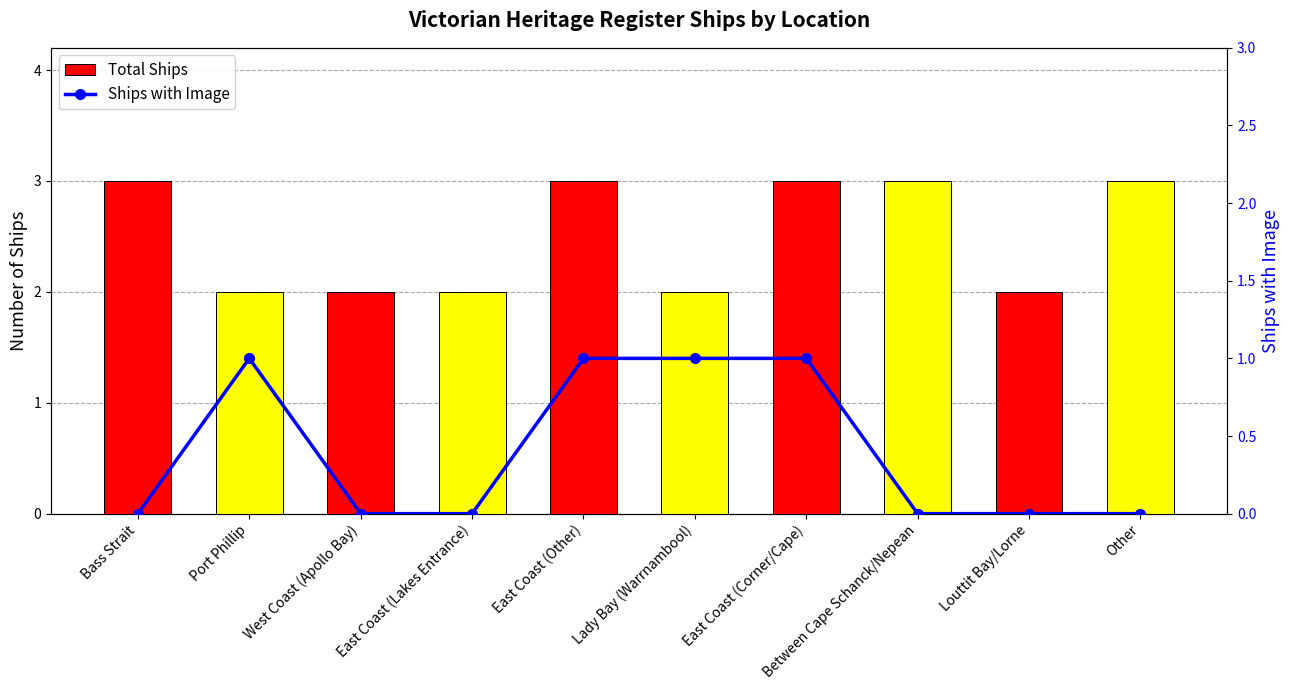

What is the average value of the Total Ships series?

2